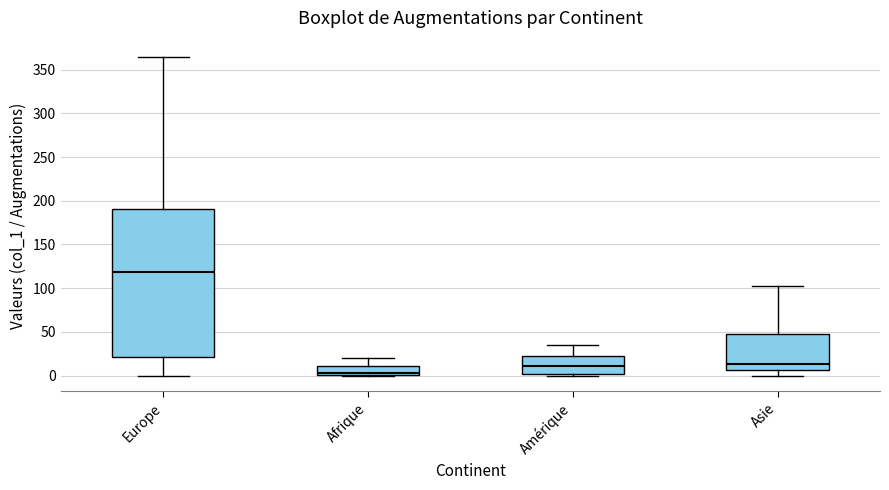

Reading left to right, read every box against the y-axis: the position of its median line, the range the box covers, and the ends of its whiskers. The values are not printed on the chart, so give them approximately, as read against the axis.

Europe: median 120, box 20 to 190, whiskers 0 to 365
Afrique: median 5, box 0 to 10, whiskers 0 to 20
Amérique: median 10, box 0 to 25, whiskers 0 (just below the box's lower edge) to 35
Asie: median 15, box 5 to 50, whiskers 0 to 100